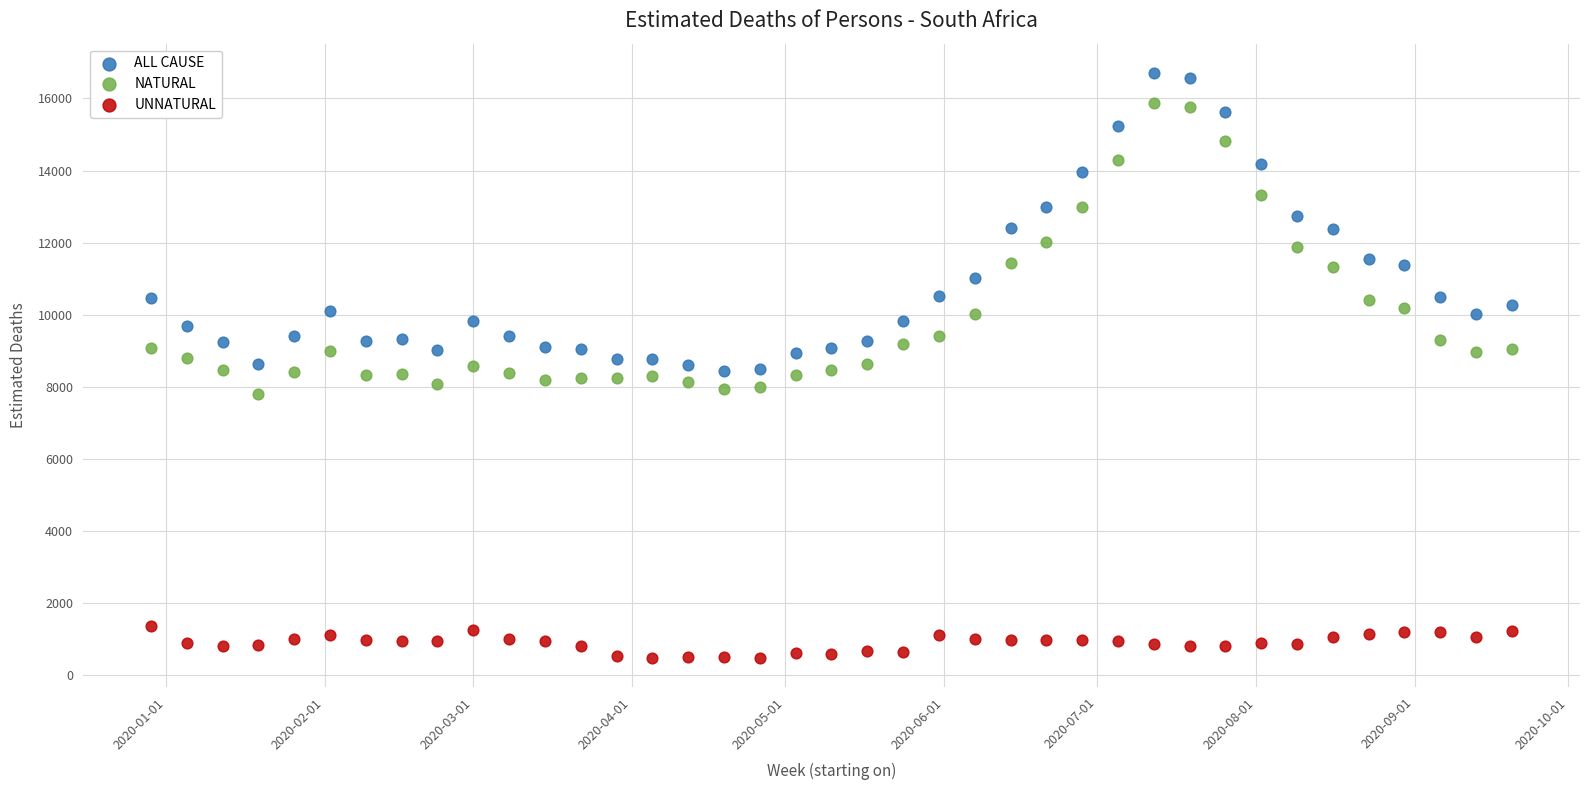

Which series has the widest spread of Y values?

ALL CAUSE